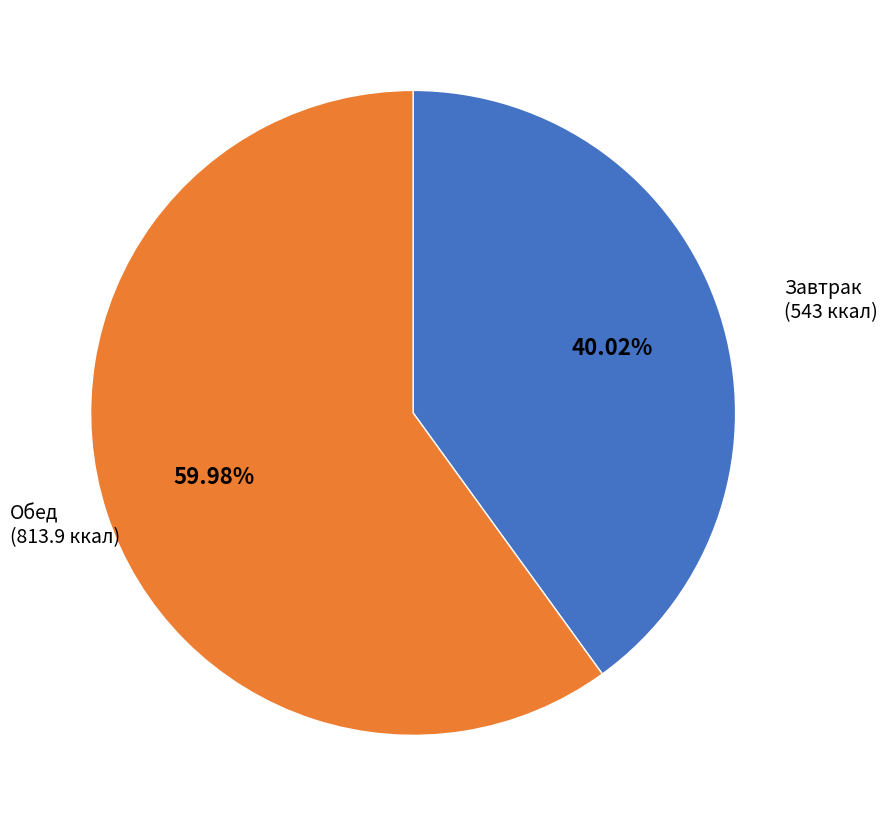

How many segments does this pie chart have?

2